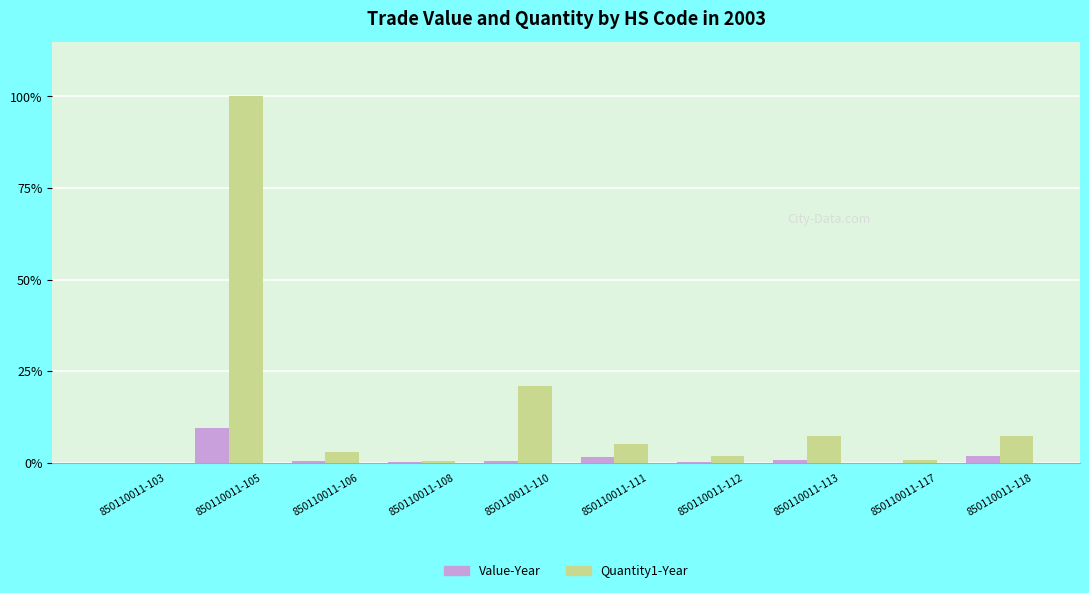

What is the sum of all Quantity1-Year values?

147.0